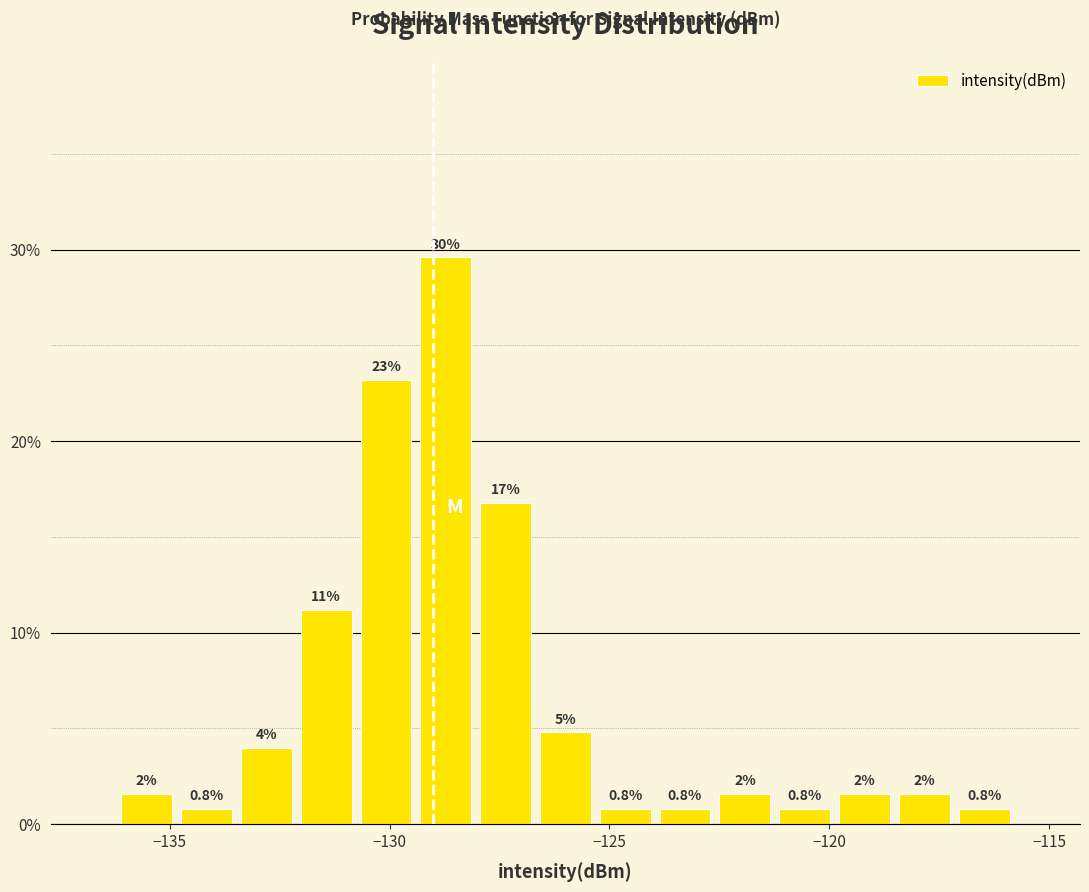

Around what value on the x-axis is the tallest bar? Give the approximate position of its centre, as read against the axis.

-128.5